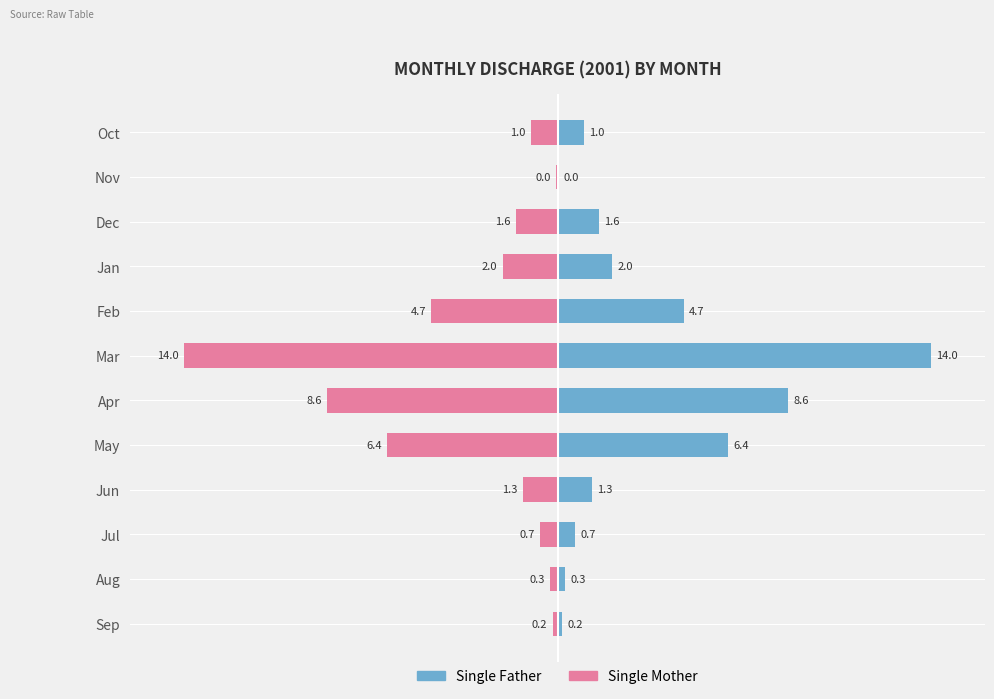

How many distinct data groups are displayed?

2